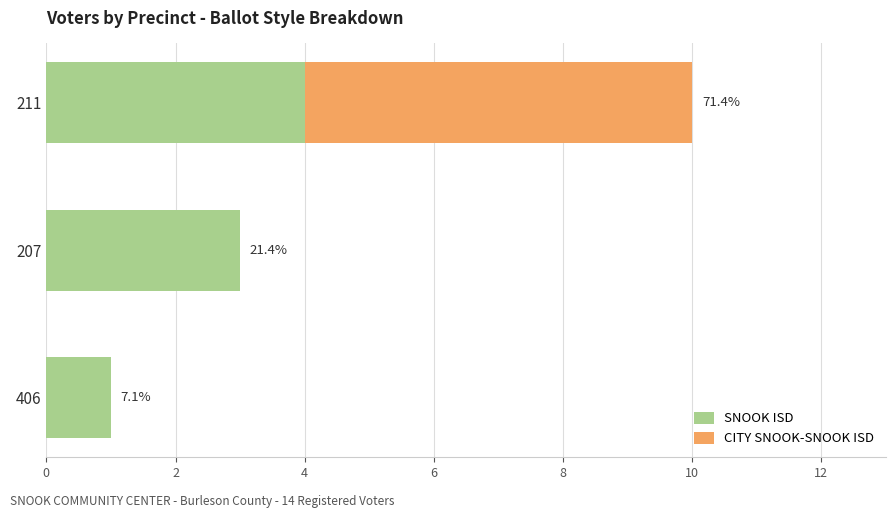

Which series has the largest range (max minus min)?

CITY SNOOK-SNOOK ISD